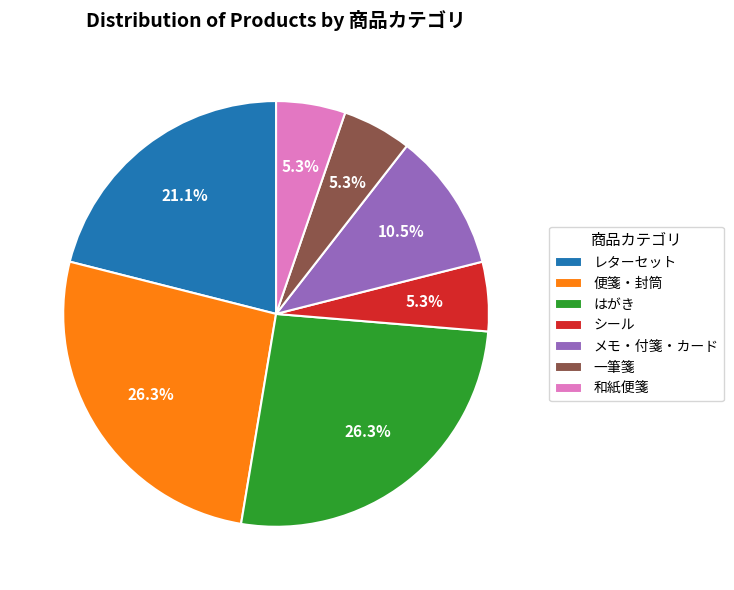

How many slices are in this pie chart?

7